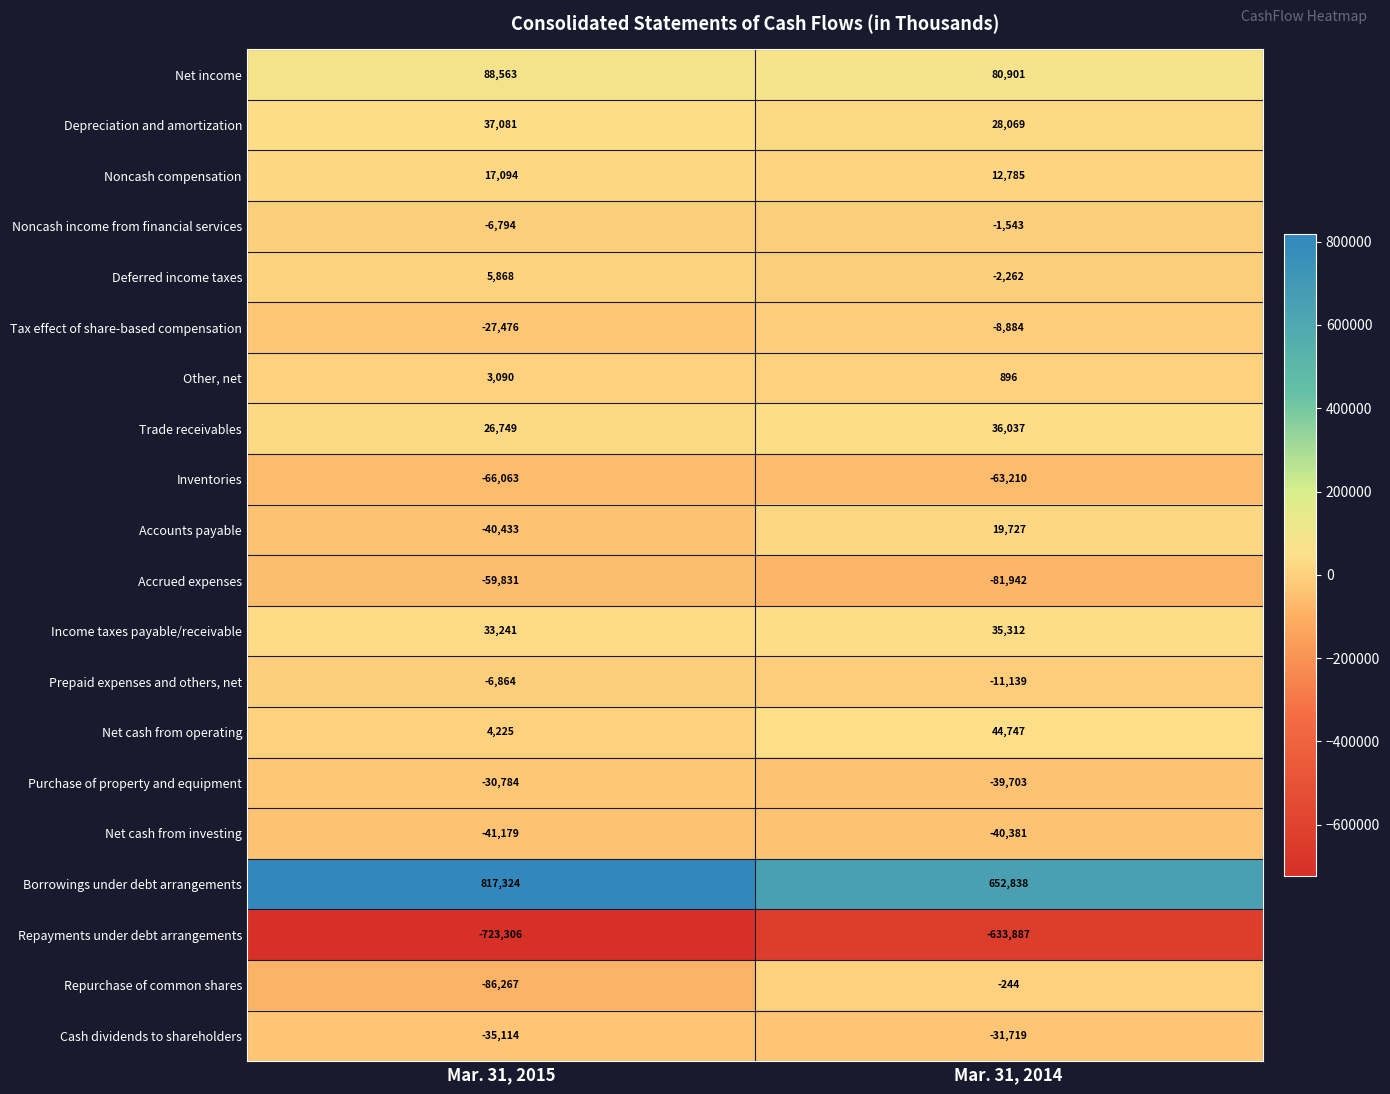

How many categories are shown in the chart?

2